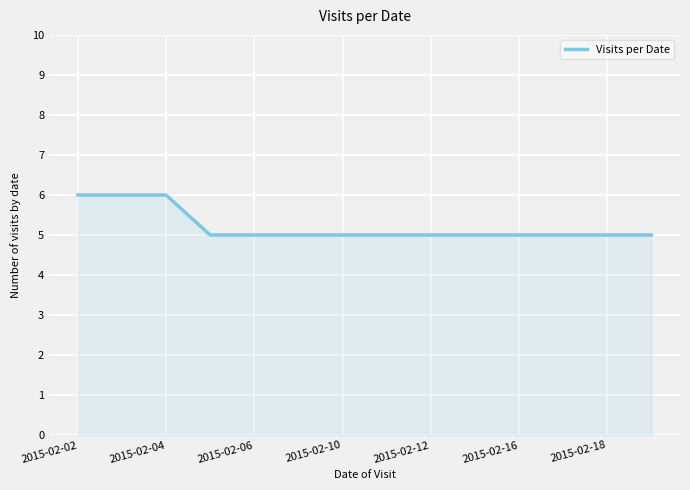

What is the smallest value displayed?

5